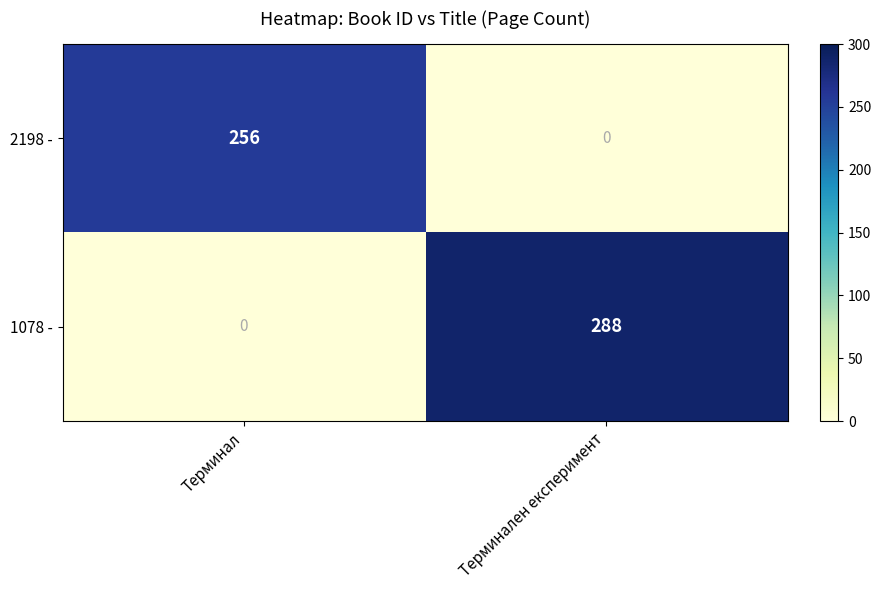

Rank the series by their average value, from highest to lowest.

1078 -, 2198 -